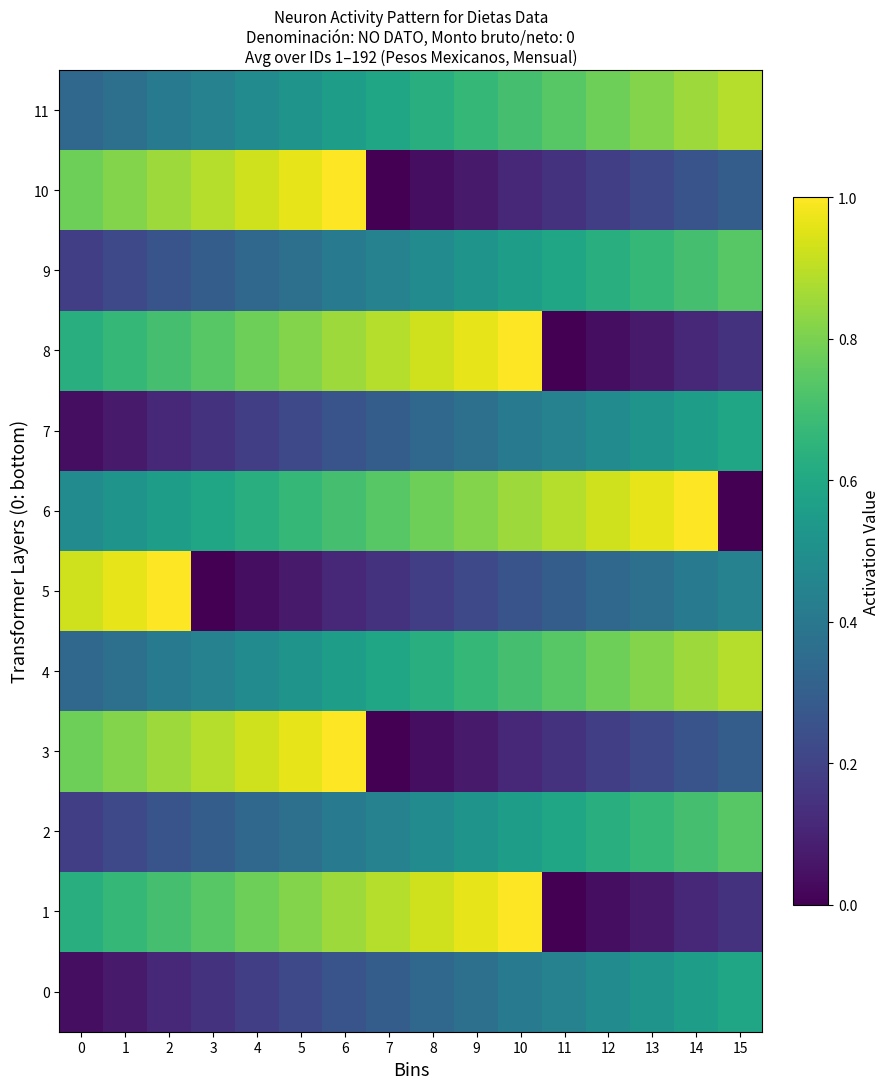

How many series are shown in this chart?

12